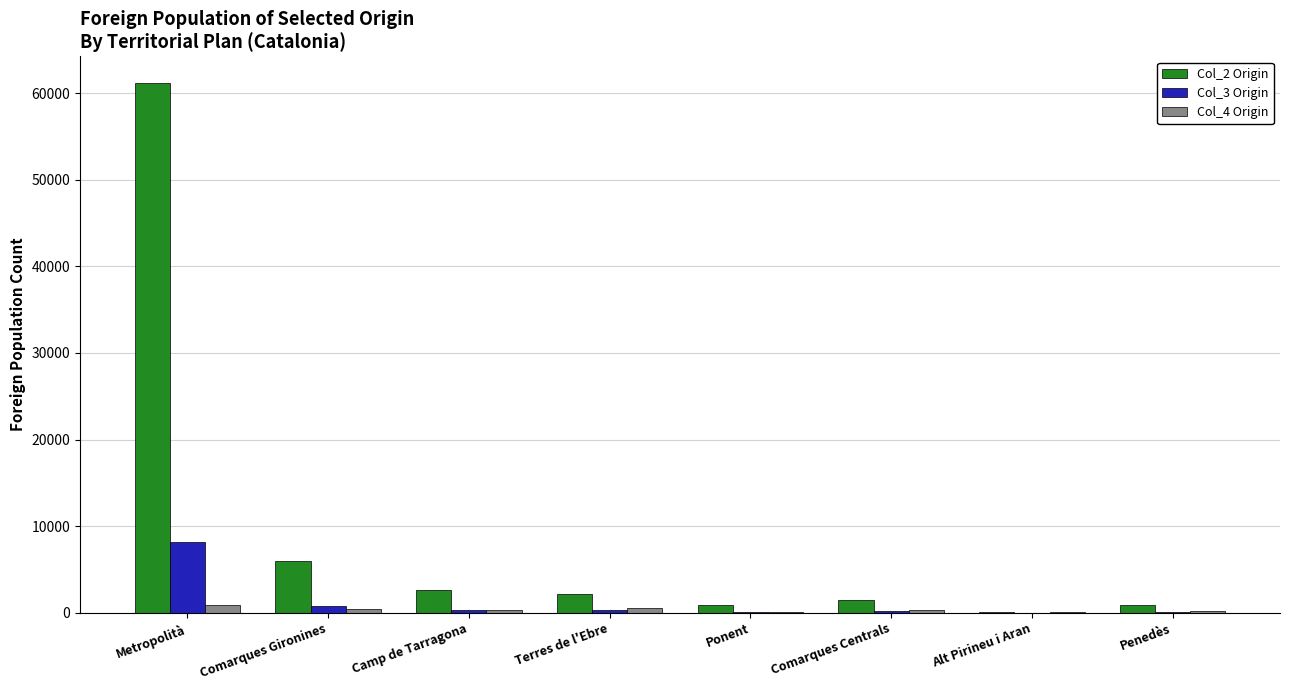

At which category is the sum across all series the highest?

Metropolità